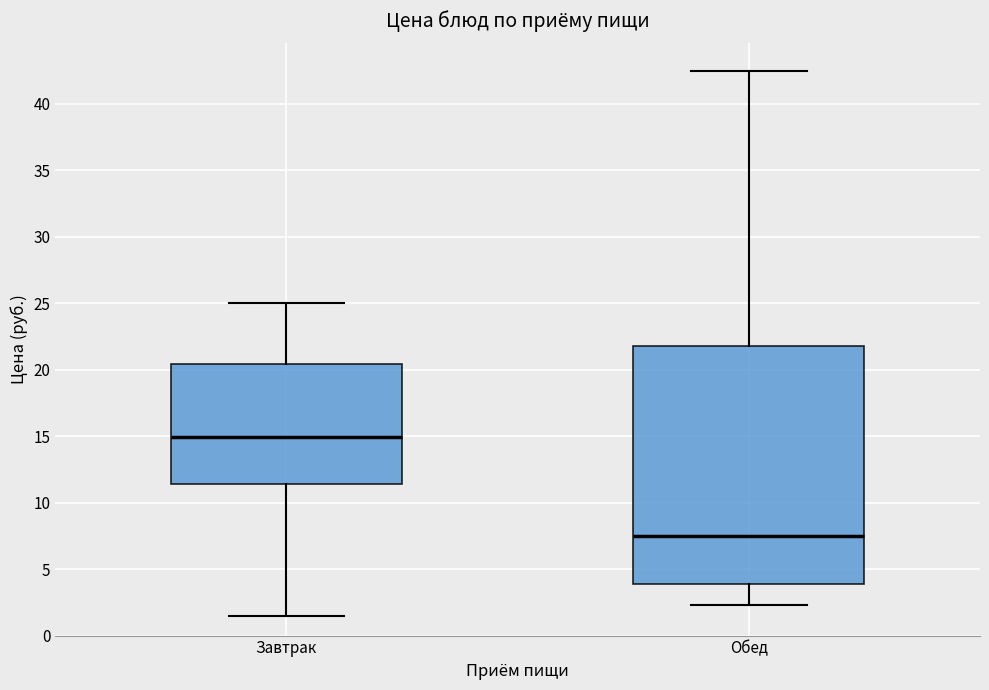

Comparing the boxes themselves (not the whiskers), which one is the tallest?

Обед